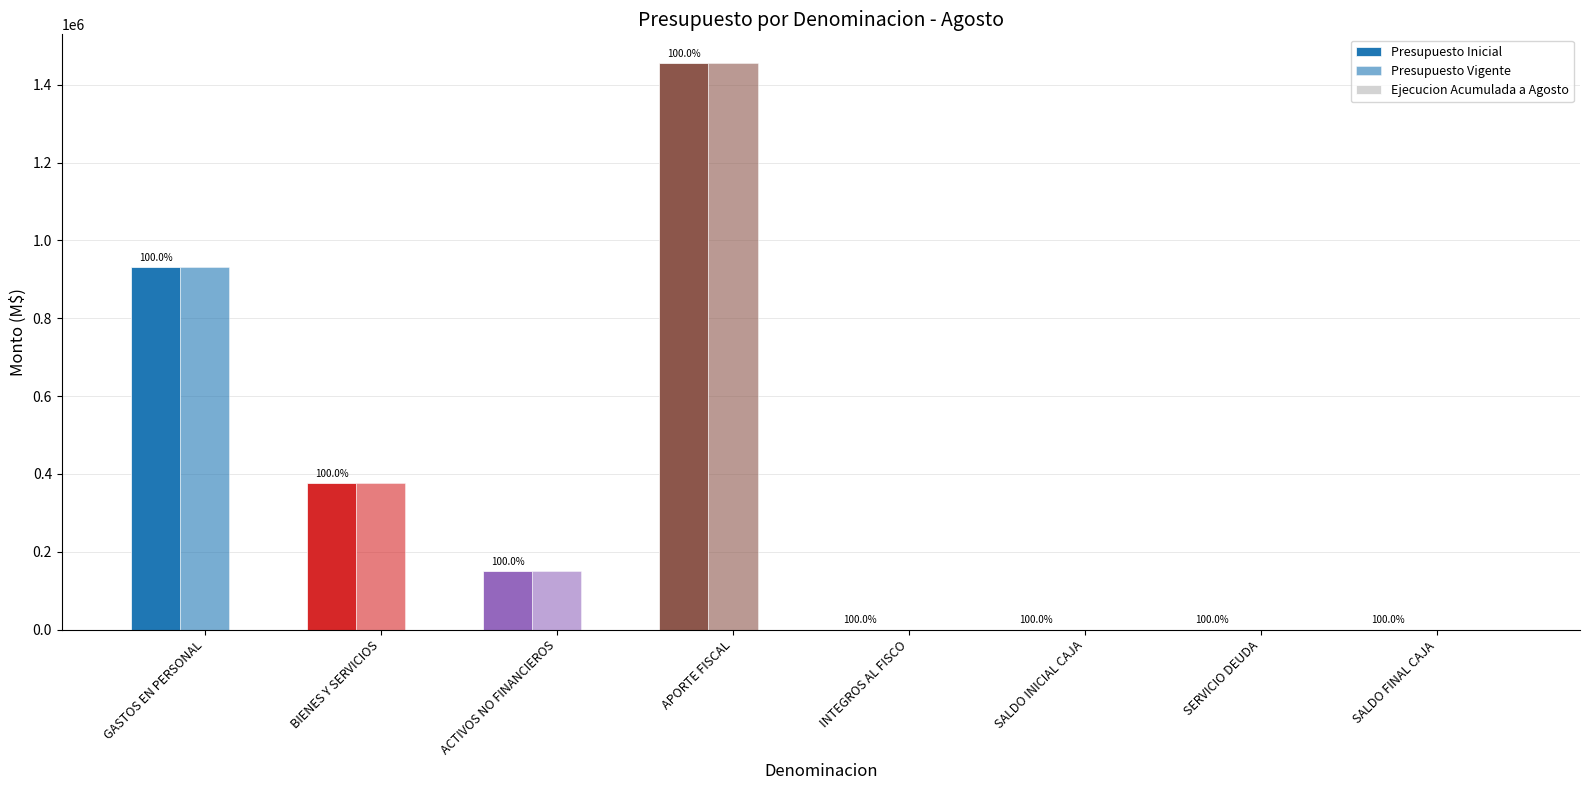

Reading right to left, transcribe all the data shown in this chart.

Presupuesto Inicial: 10	10	20	20	1456497	149381	375965	931161
Presupuesto Vigente: 10	10	20	20	1456497	149381	375965	931161
Ejecucion Acumulada a Agosto: 0	0	0	0	0	0	0	0